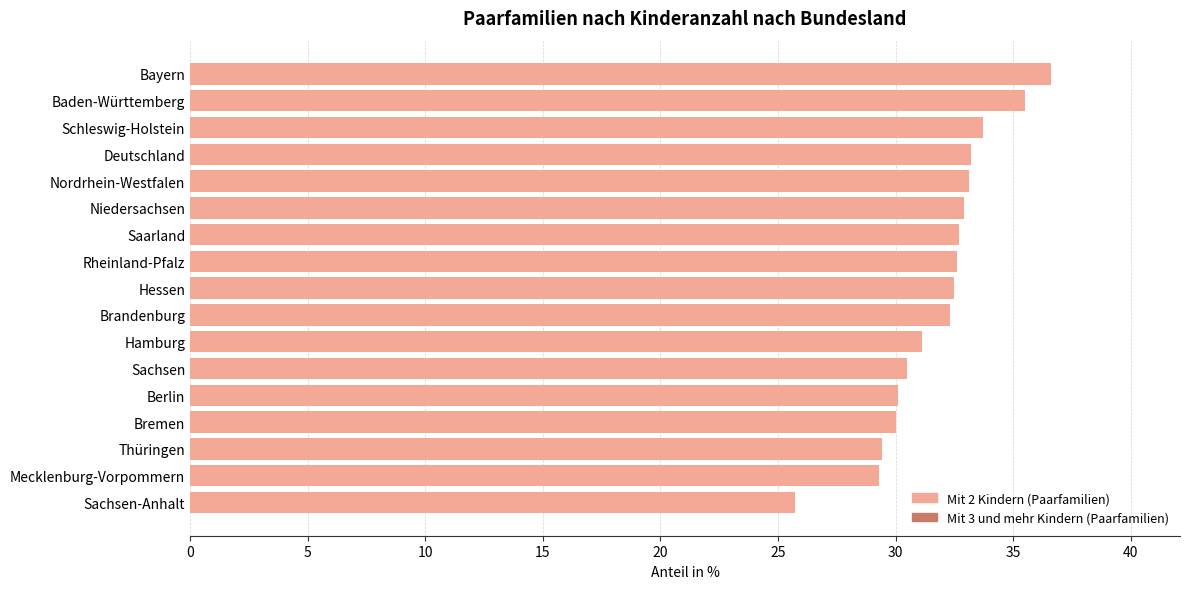

True or false: the data shows 29.3 at Mecklenburg-Vorpommern.

True